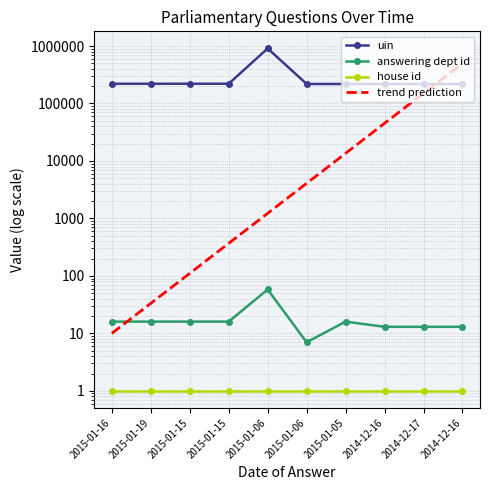

What is the label of the 10th point from the right?

2015-01-16